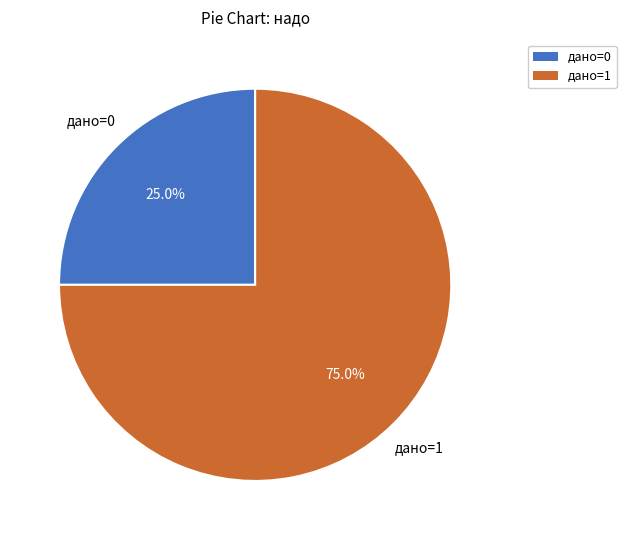

Is there a majority slice in this chart?

Yes